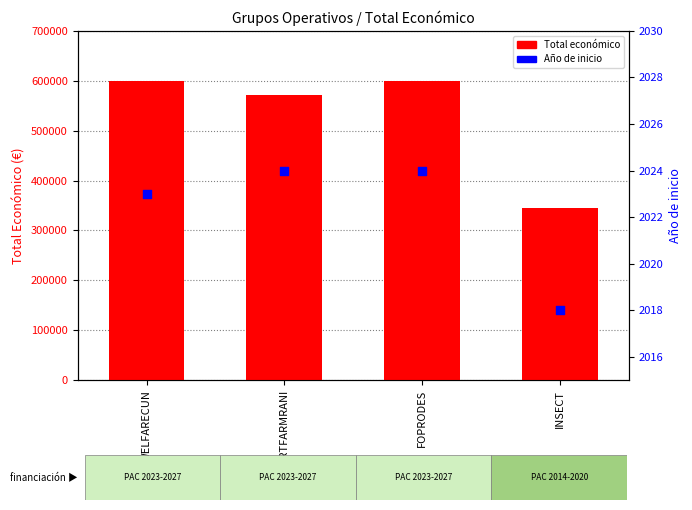

What is the total value across all series at WELFARECUN?

600932